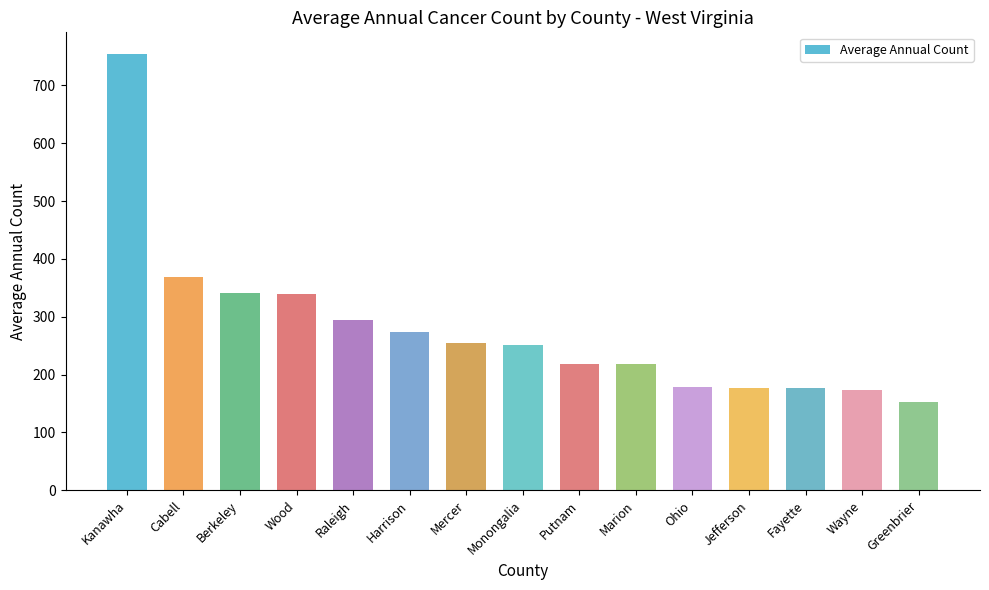

What is the difference between the maximum and minimum values?

601